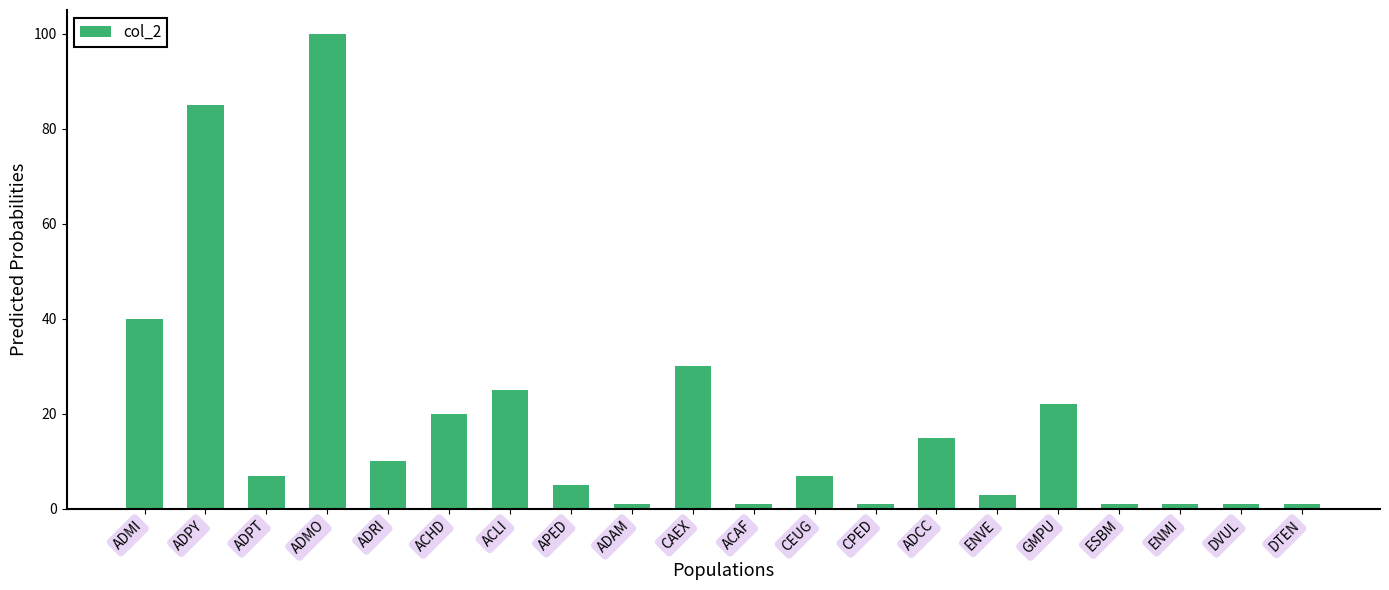

Reading left to right, extract all data points from this chart.

ADMI=40	ADPY=85	ADPT=7	ADMO=100	ADRI=10	ACHD=20	ACLI=25	APED=5	ADAM=1	CAEX=30	ACAF=1	CEUG=7	CPED=1	ADCC=15	ENVE=3	GMPU=22	ESBM=1	ENMI=1	DVUL=1	DTEN=1